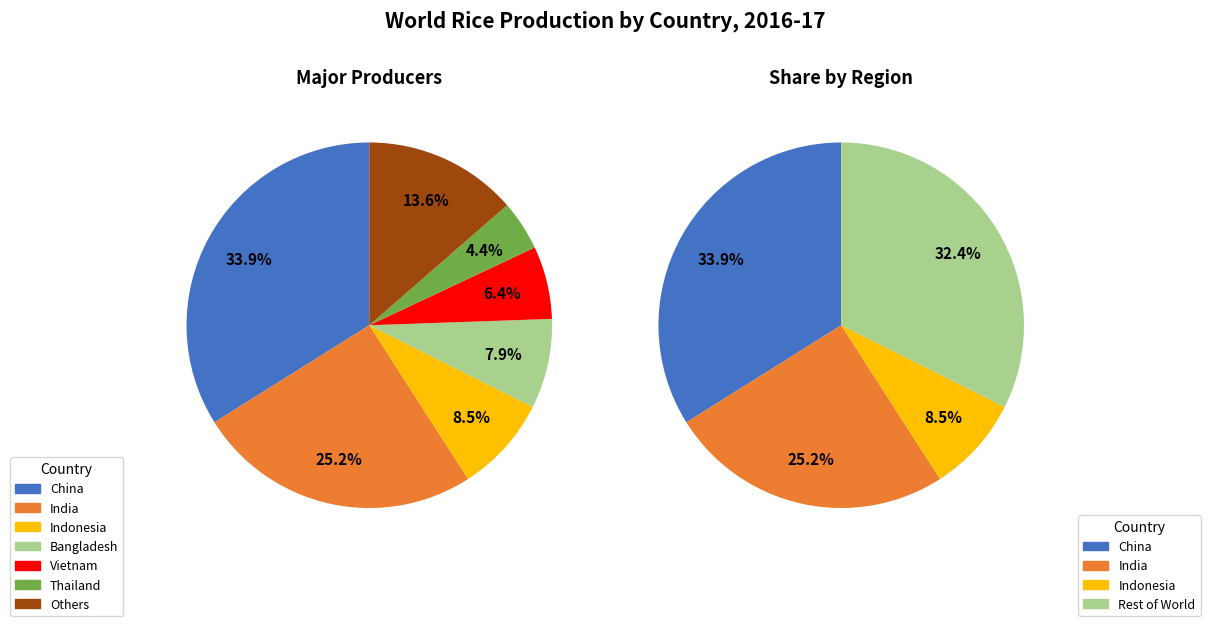

To the nearest percent, what portion does India represent?

25%